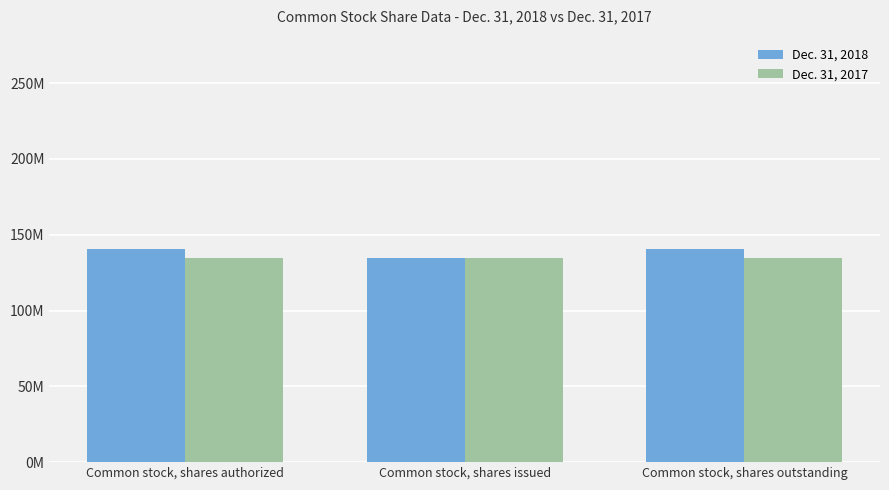

Which label corresponds to the smallest value in the chart?

Common stock, shares issued